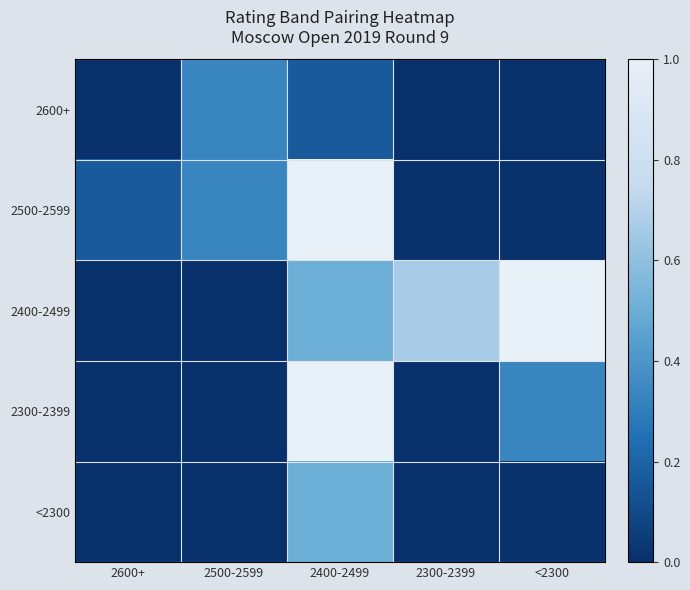

Count the number of categories in the chart.

5